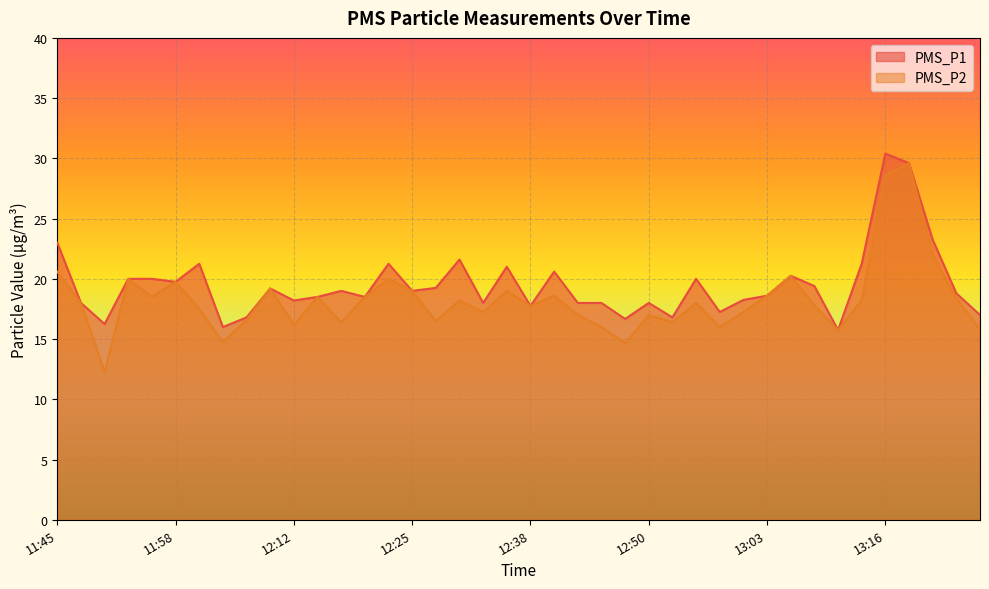

Where is PMS_P2 nearest to the value 20?

11:53